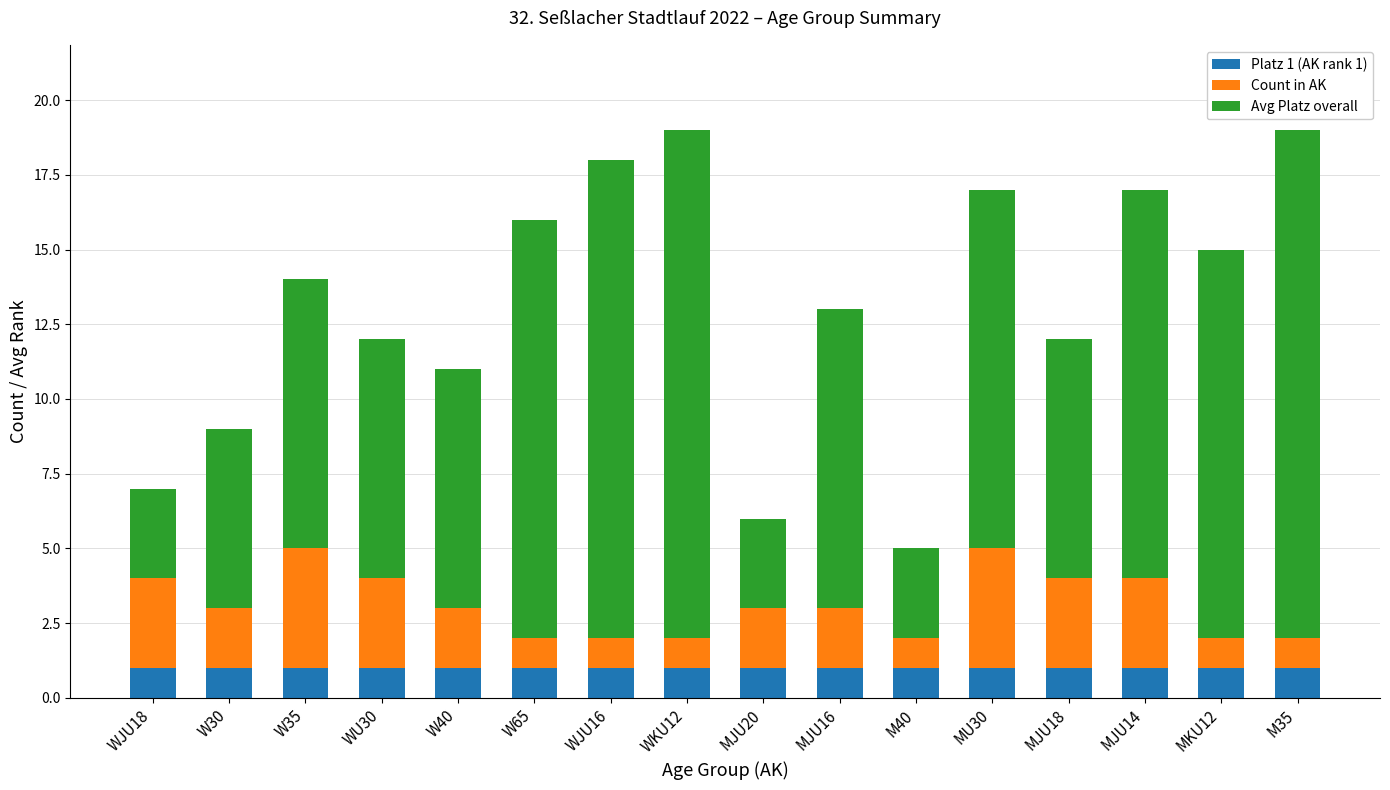

What is the total value across all series at M35?

19